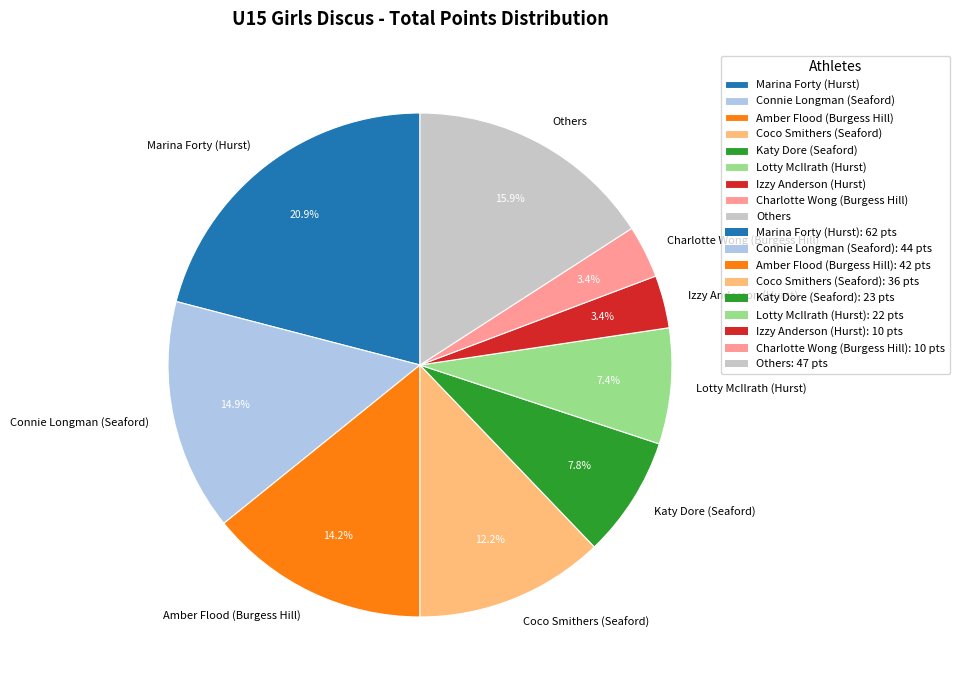

Does Connie Longman (Seaford) account for over 50% of the chart?

No